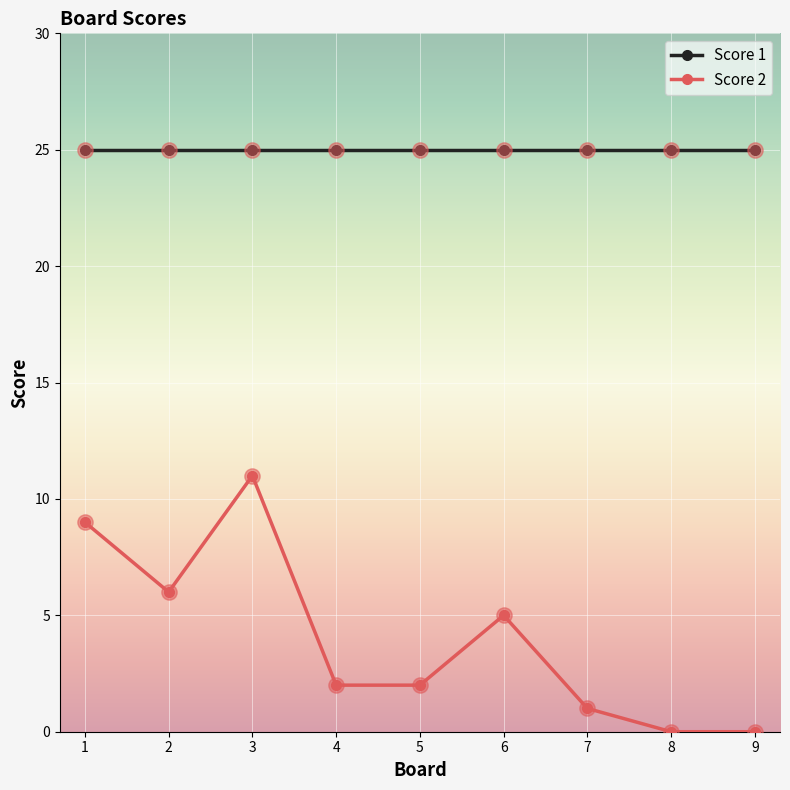

Where is the first local maximum for Score 2?

3